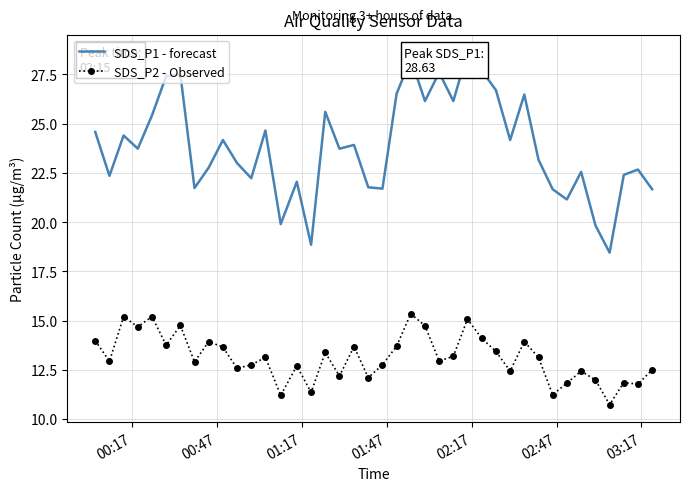

What is the difference between the maximum and minimum values in the SDS_P1 - forecast series?

10.2